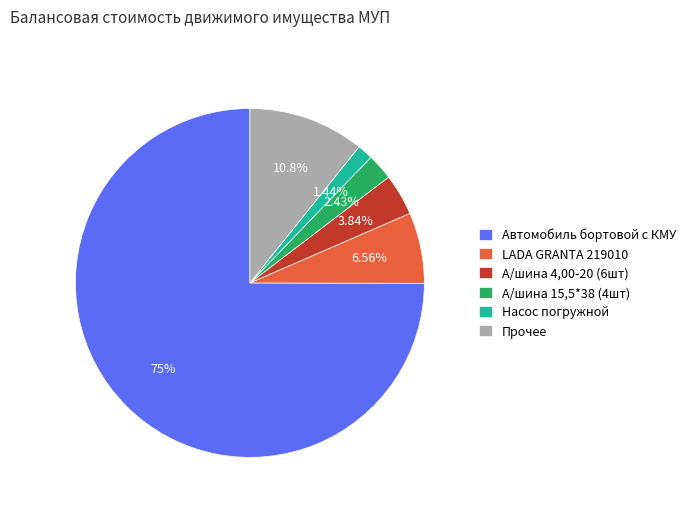

Which has a higher value, LADA GRANTA 219010 or Насос погружной?

LADA GRANTA 219010